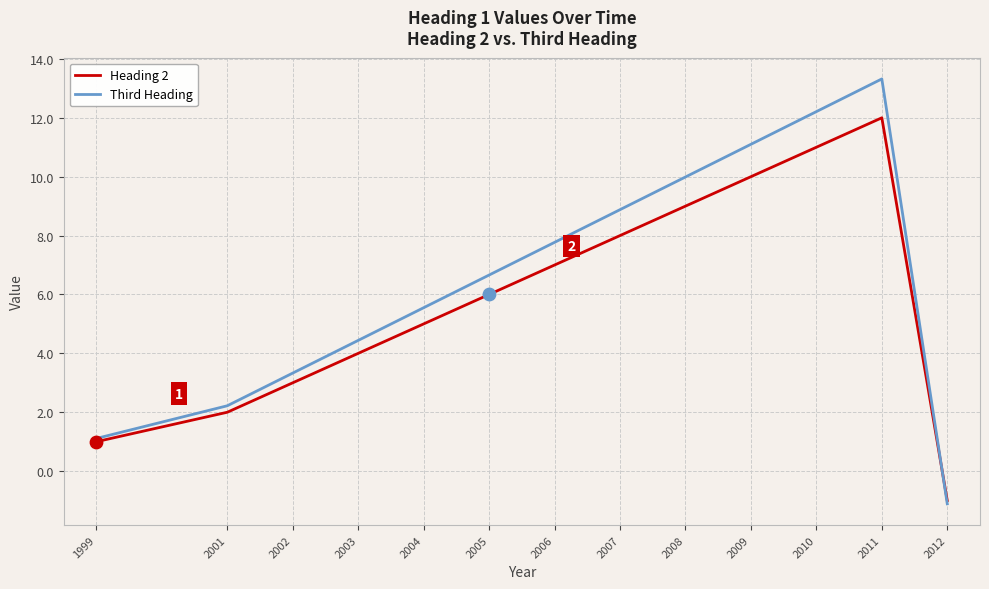

At how many categories does at least one series exceed 1?

12